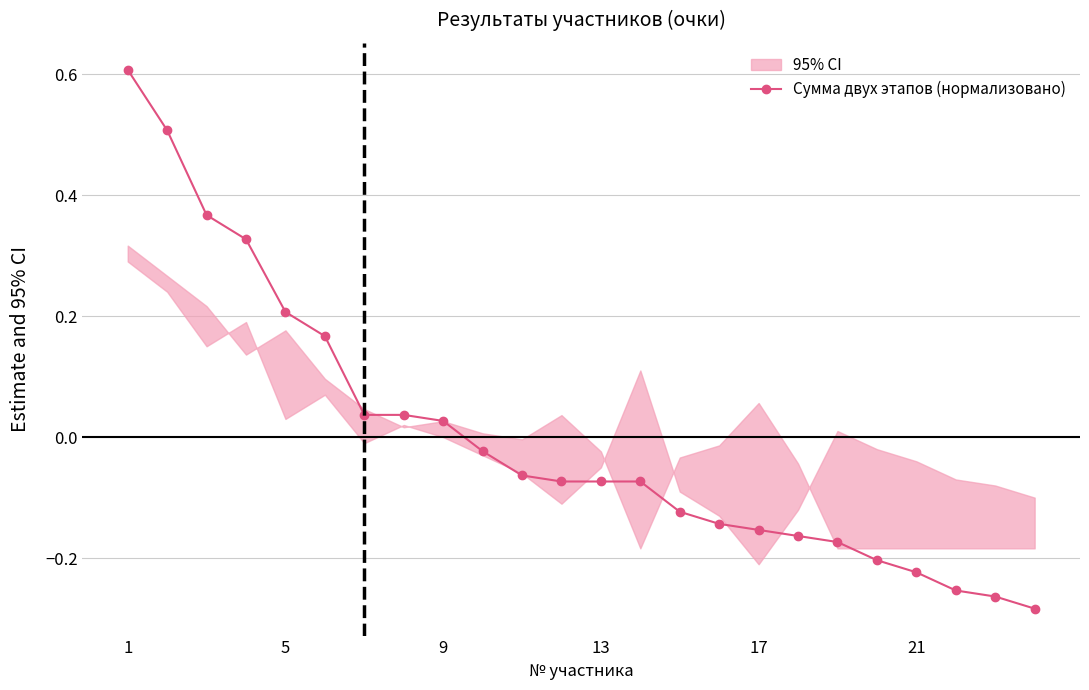

How many negative values does the Сумма двух этапов (нормализовано) series have?

15